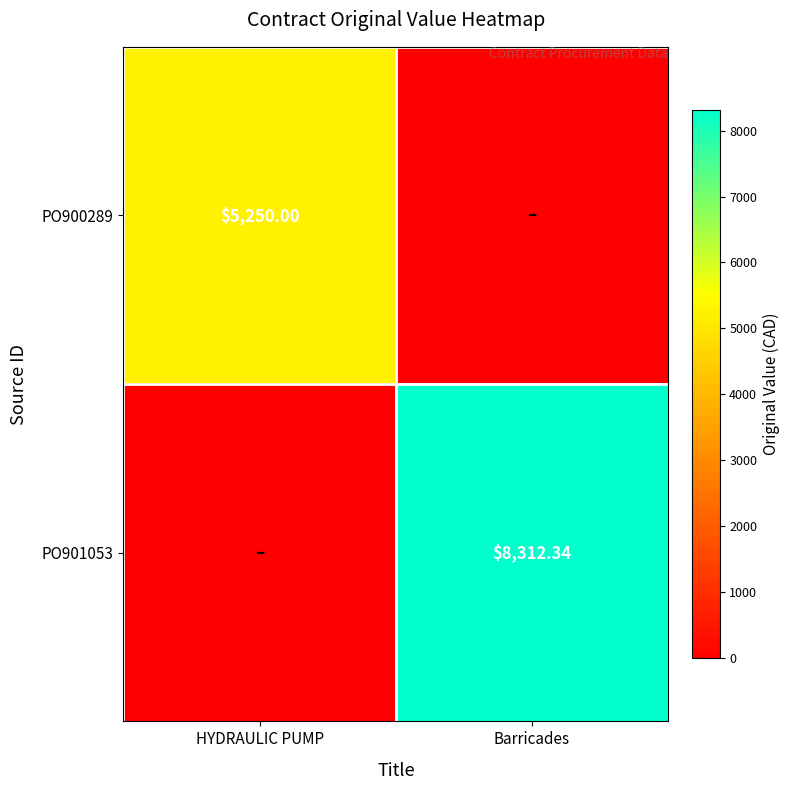

How many positive values does the PO900289 series have?

1